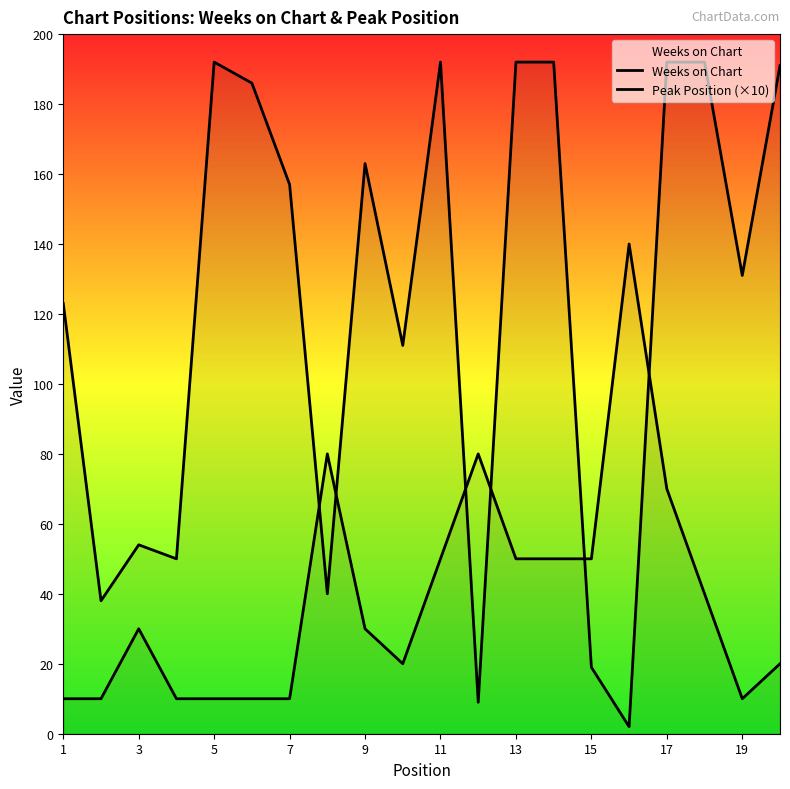

Count the number of data series in this chart.

2